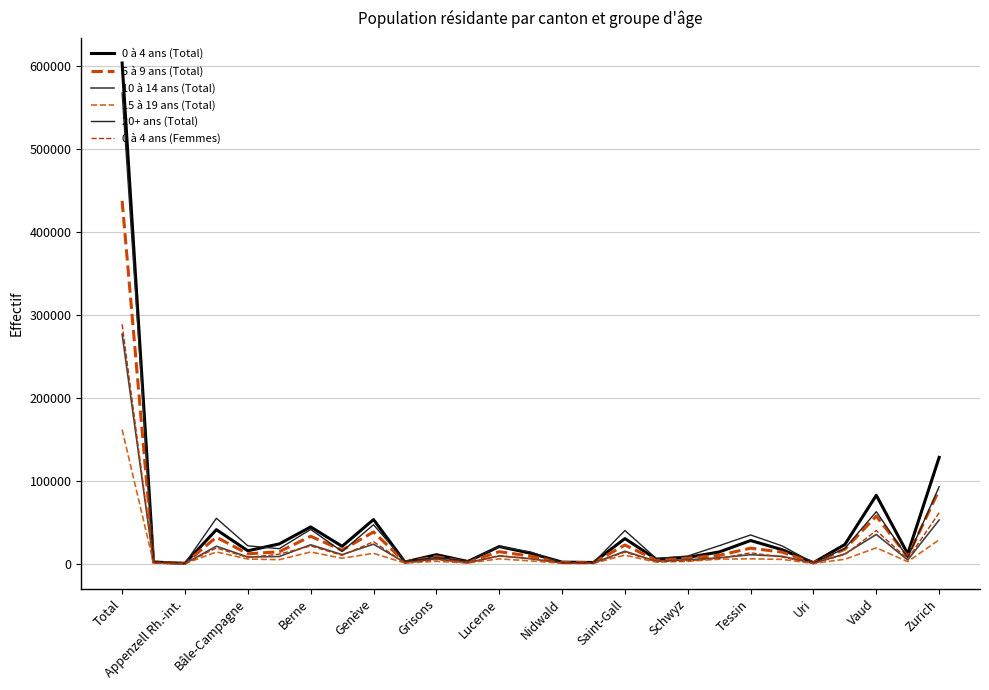

How many categories are shown in the chart?

27